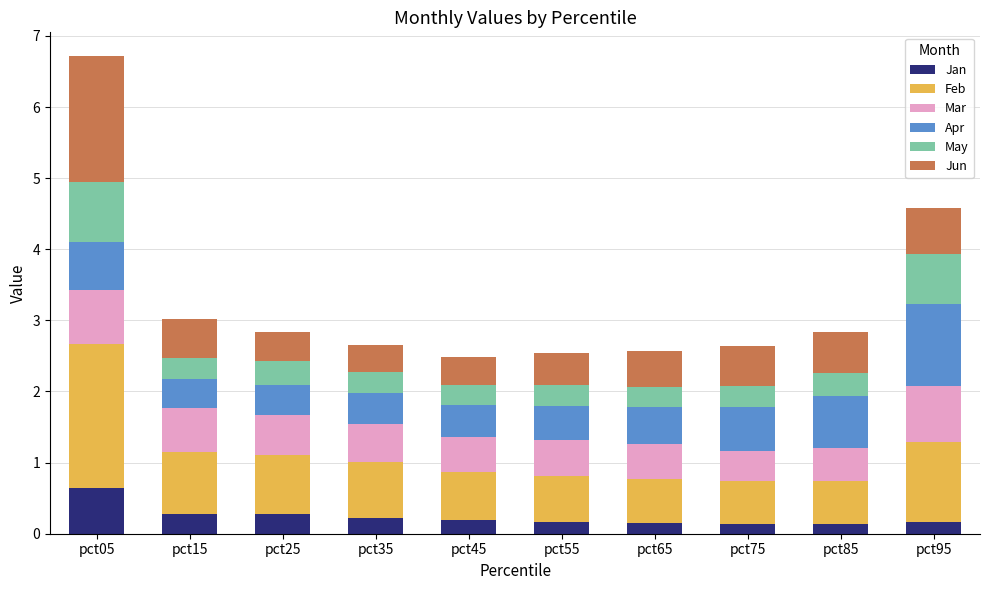

What is the maximum value for Jan?

0.6